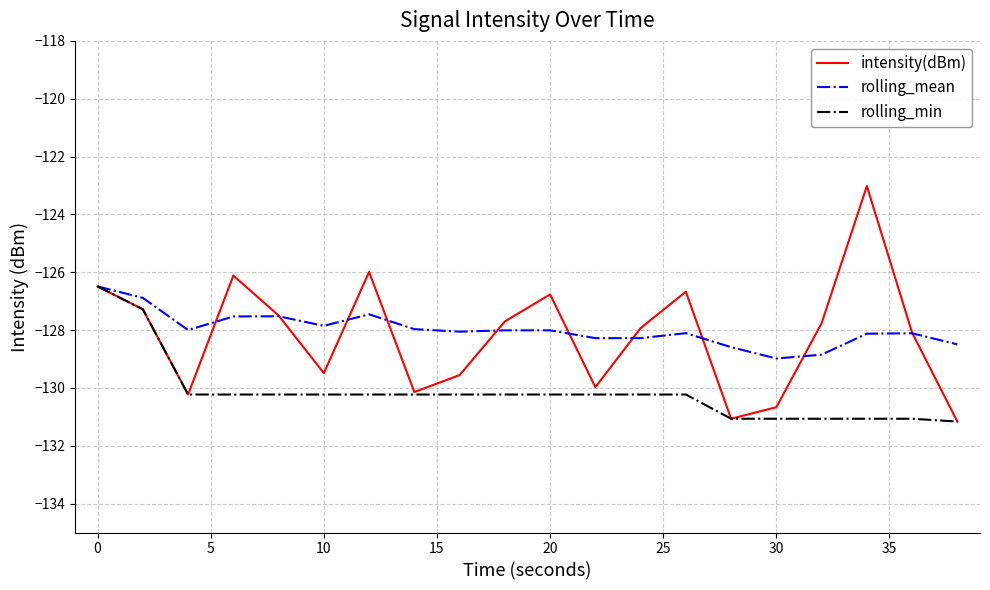

What is the highest value of the rolling_mean series?

-126.5